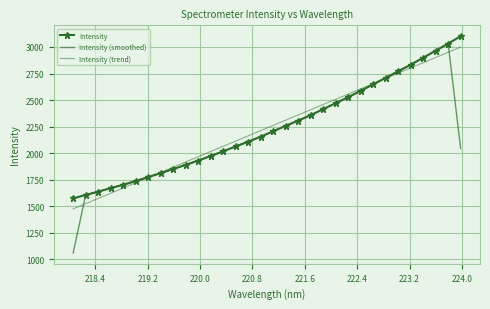

What is the difference between the maximum and second lowest values in the Intensity (smoothed) series?

1426.7